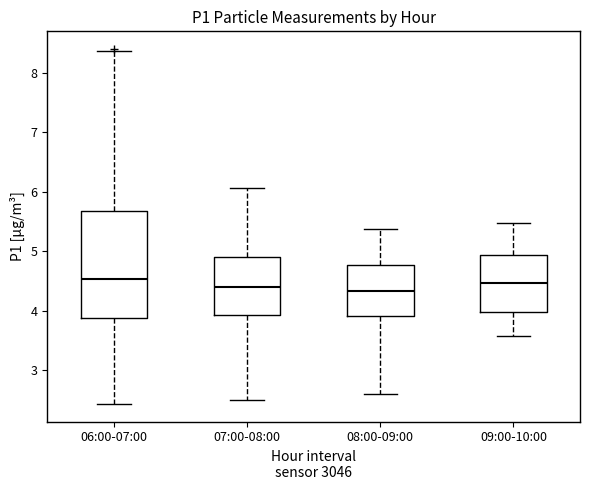

Reading left to right, read every box against the y-axis: the position of its median line, the range the box covers, and the ends of its whiskers. The values are not printed on the chart, so give them approximately, as read against the axis.

06:00-07:00: median 4.5, box 3.9 to 5.7, whiskers 2.4 to 8.4
07:00-08:00: median 4.4, box 3.9 to 4.9, whiskers 2.5 to 6.1
08:00-09:00: median 4.3, box 3.9 to 4.8, whiskers 2.6 to 5.4
09:00-10:00: median 4.5, box 4.0 to 4.9, whiskers 3.6 to 5.5